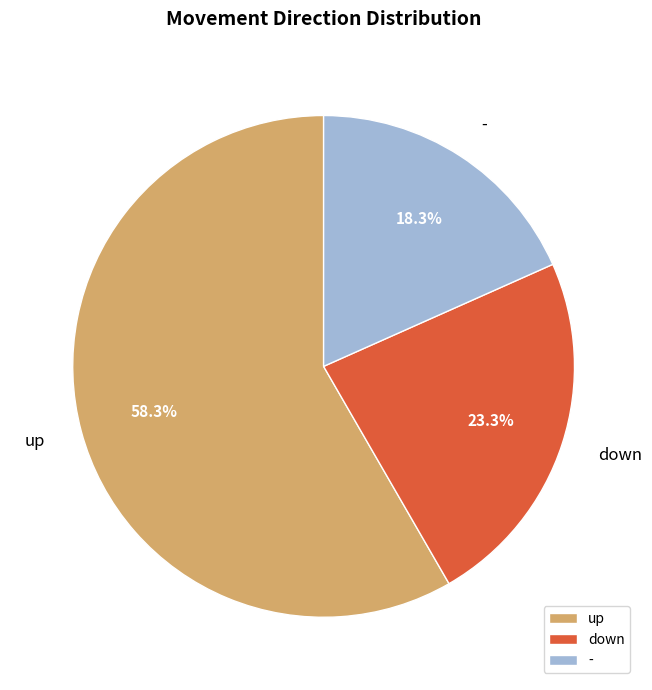

To the nearest percent, what percentage of the pie is -?

18%